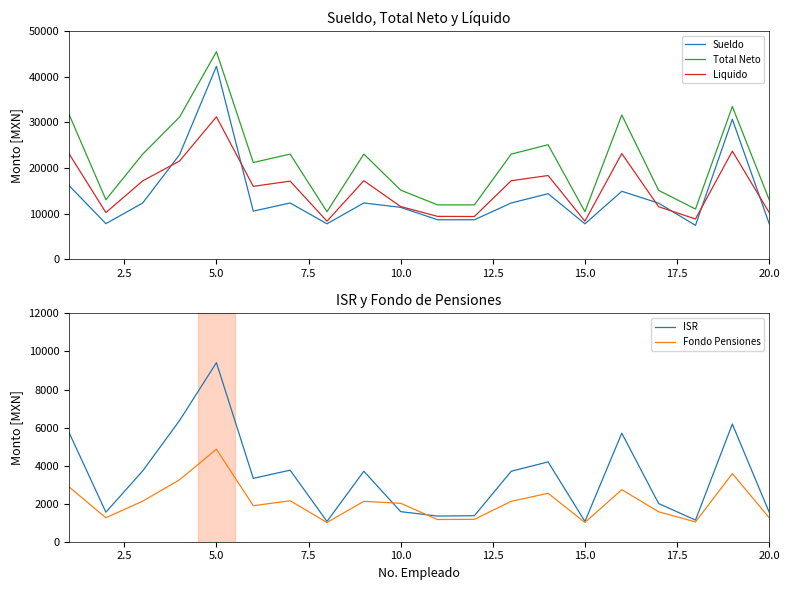

At how many categories does at least one series exceed 44028?

1